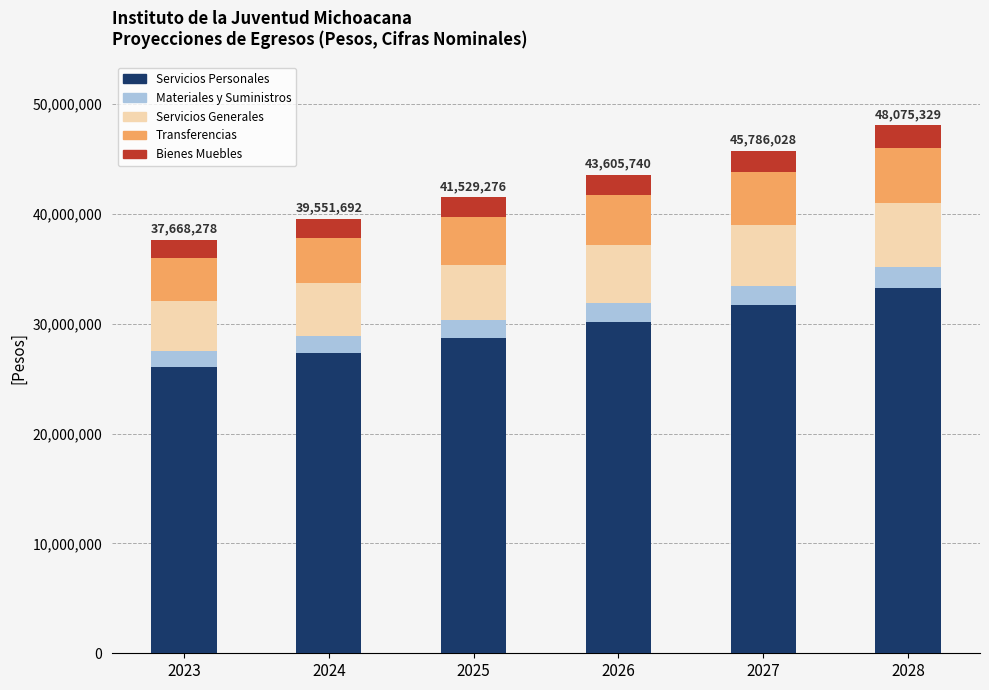

The value of Servicios Personales at 2024 is 6998892. True or false?

False